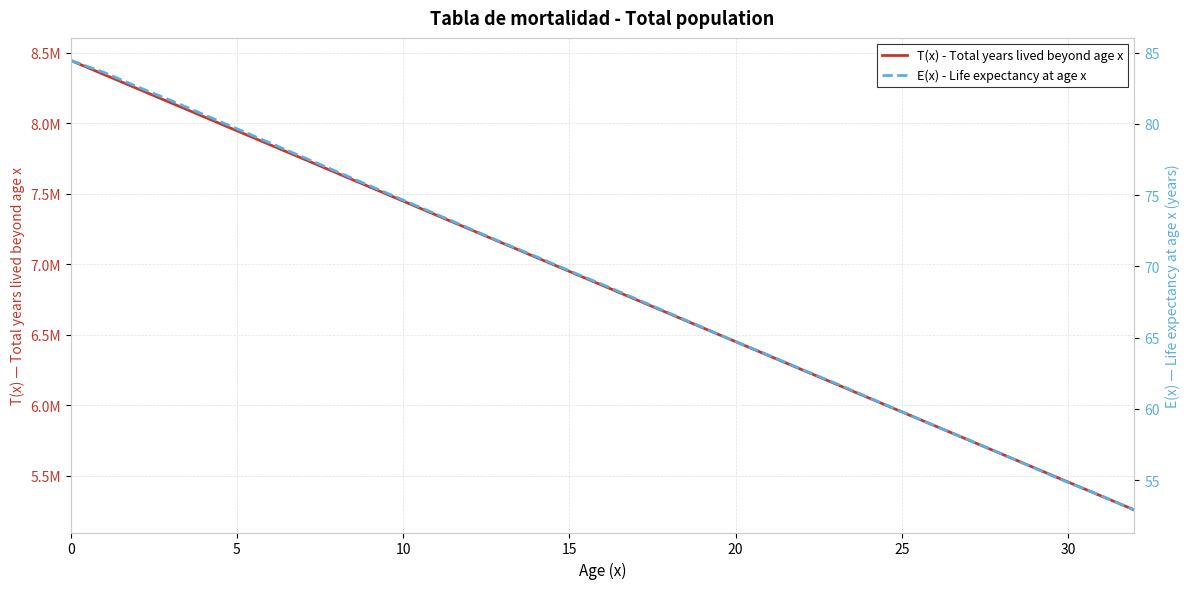

What is the total value across all series at 22?

6251838.6